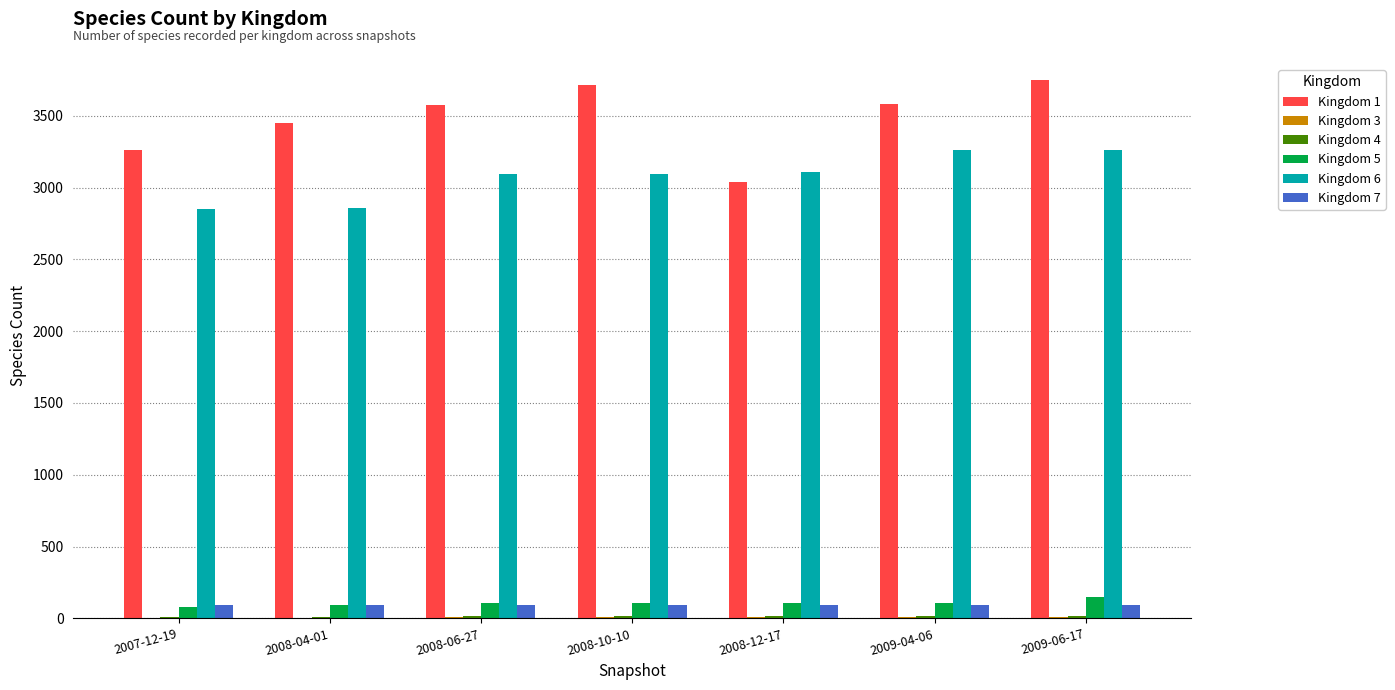

The value of Kingdom 7 at 2008-10-10 is 96. True or false?

True